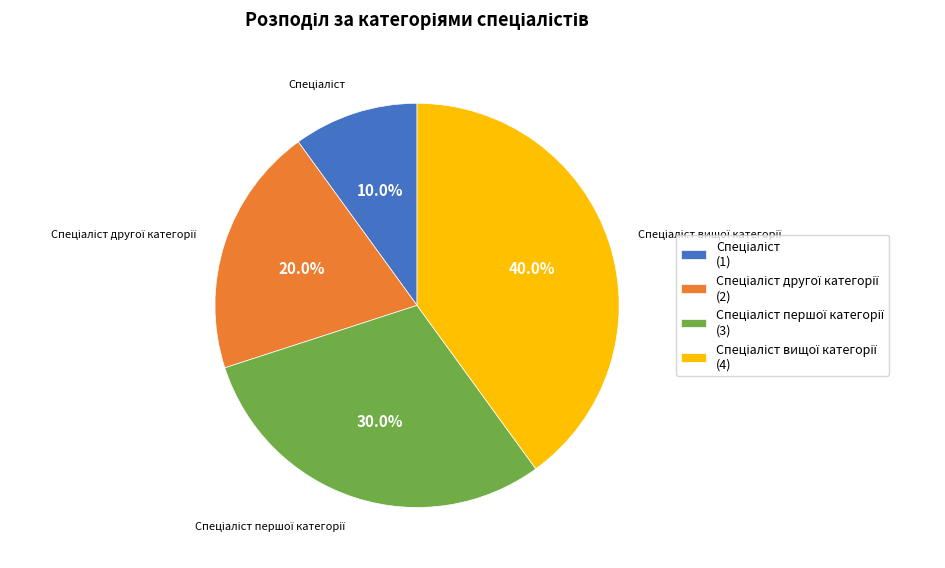

Does any single category account for the majority?

No